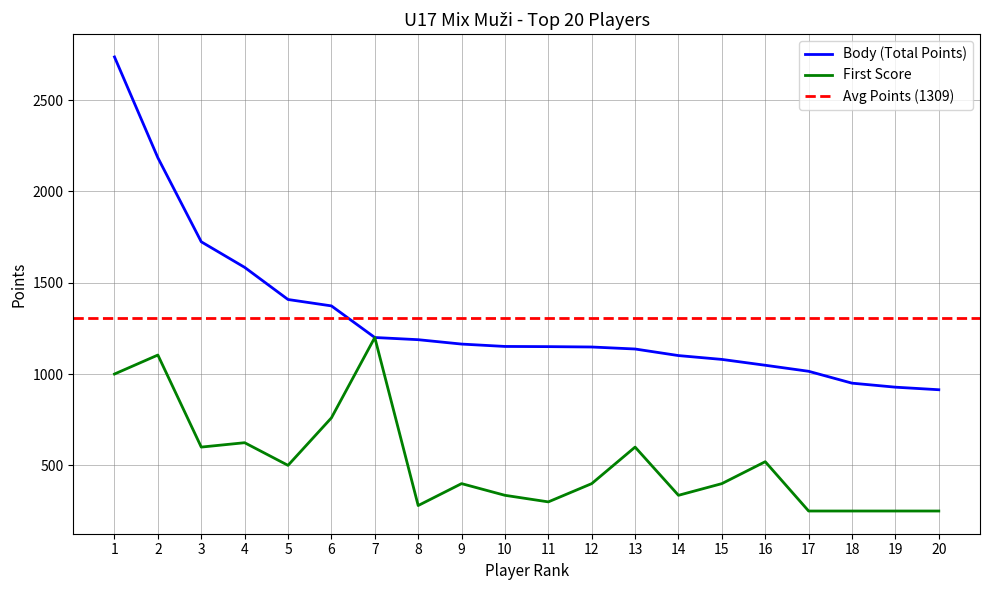

What is the sum of the First Score values at 18 and 12?

650